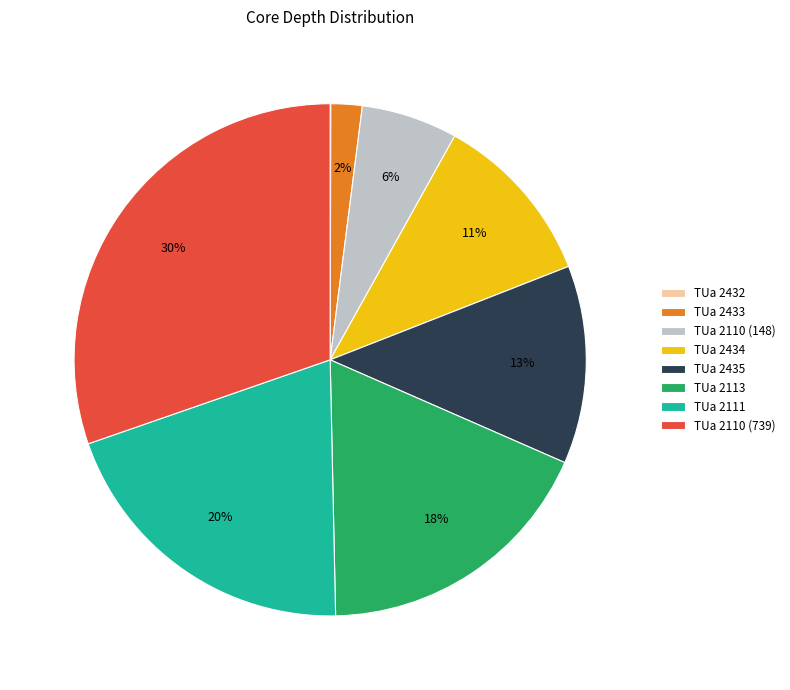

The TUa 2434 slice represents 11% of the pie. True or false?

True